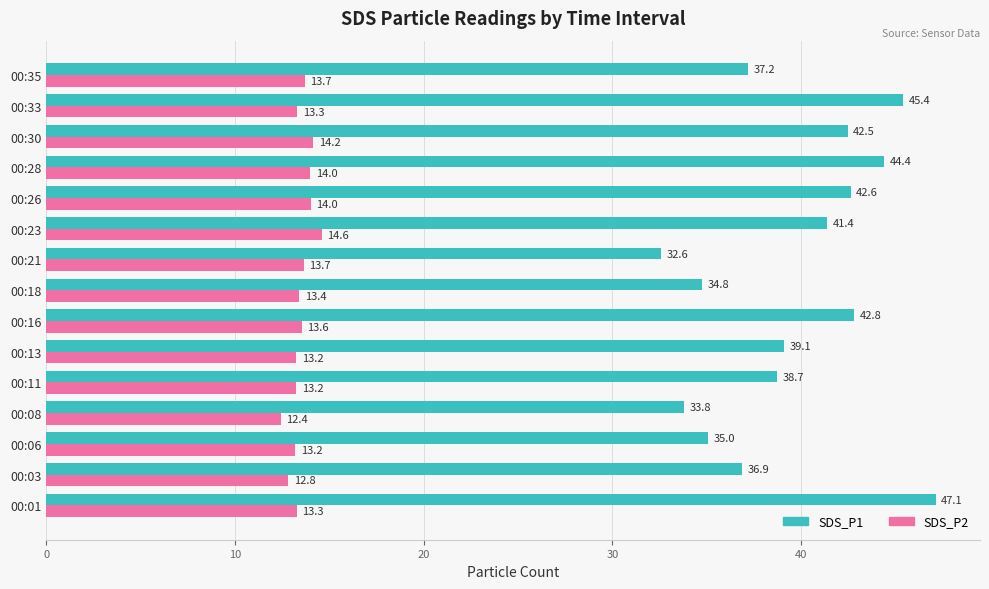

What are all the series names shown in the legend?

SDS_P1, SDS_P2